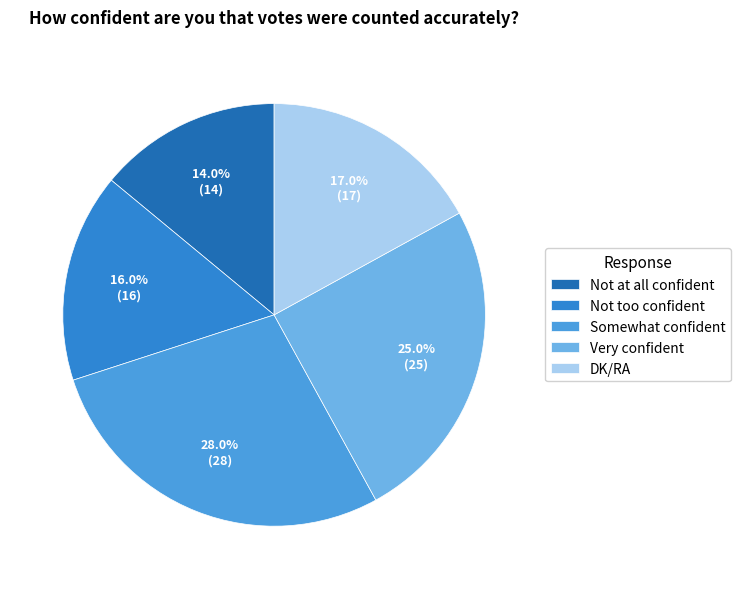

Rank the categories by value from highest to lowest.

Somewhat confident, Very confident, DK/RA, Not too confident, Not at all confident